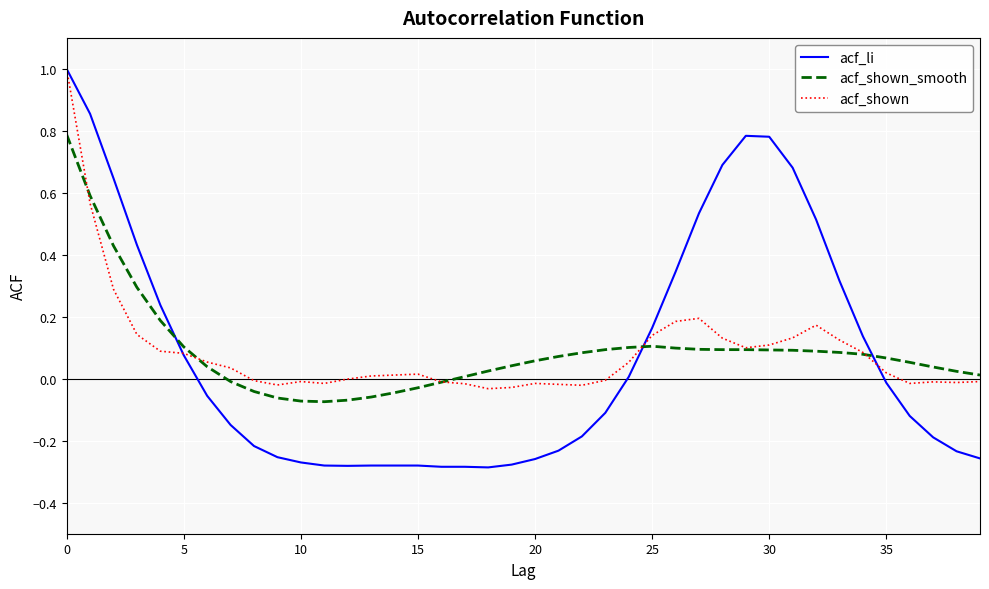

What is the greatest value displayed?

1.0